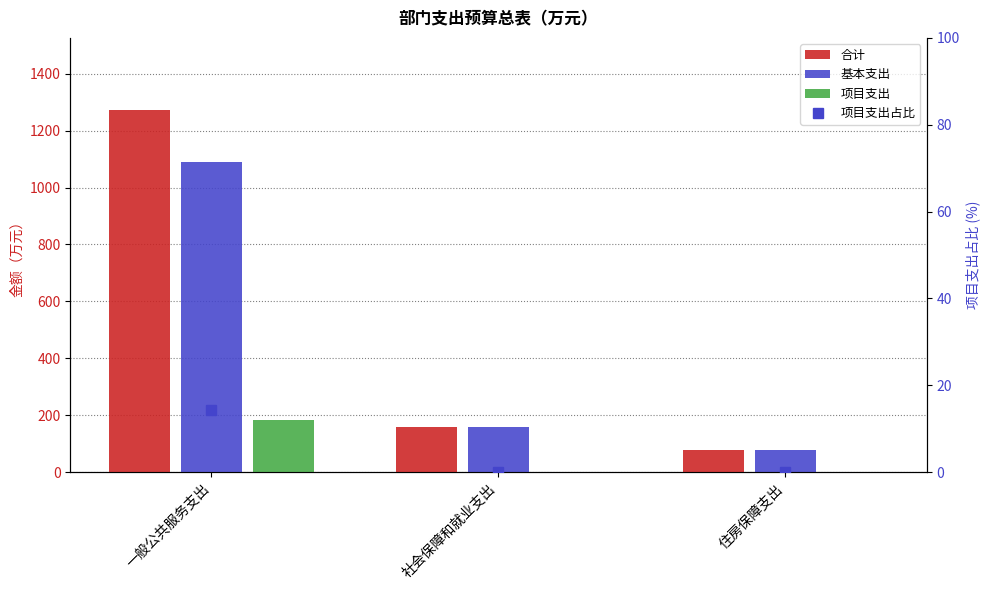

At which category does the chart reach its minimum across all series?

社会保障和就业支出